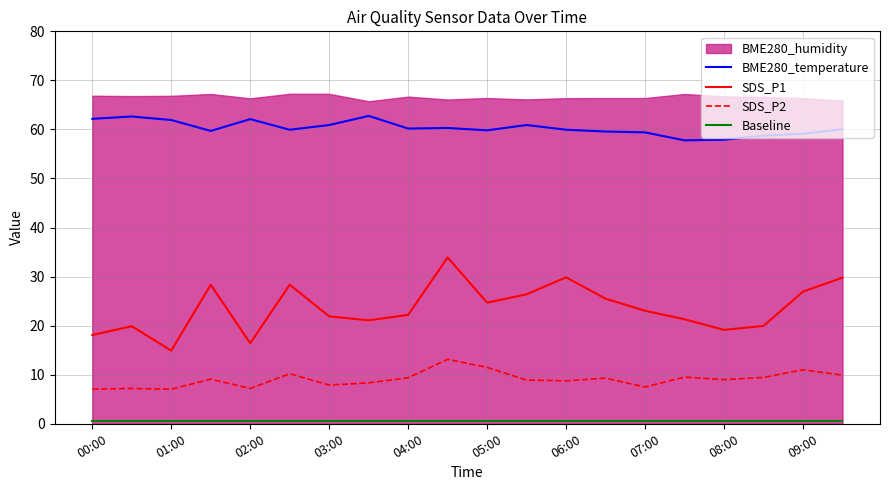

Which category has the lowest value in the SDS_P1 series?

01:00